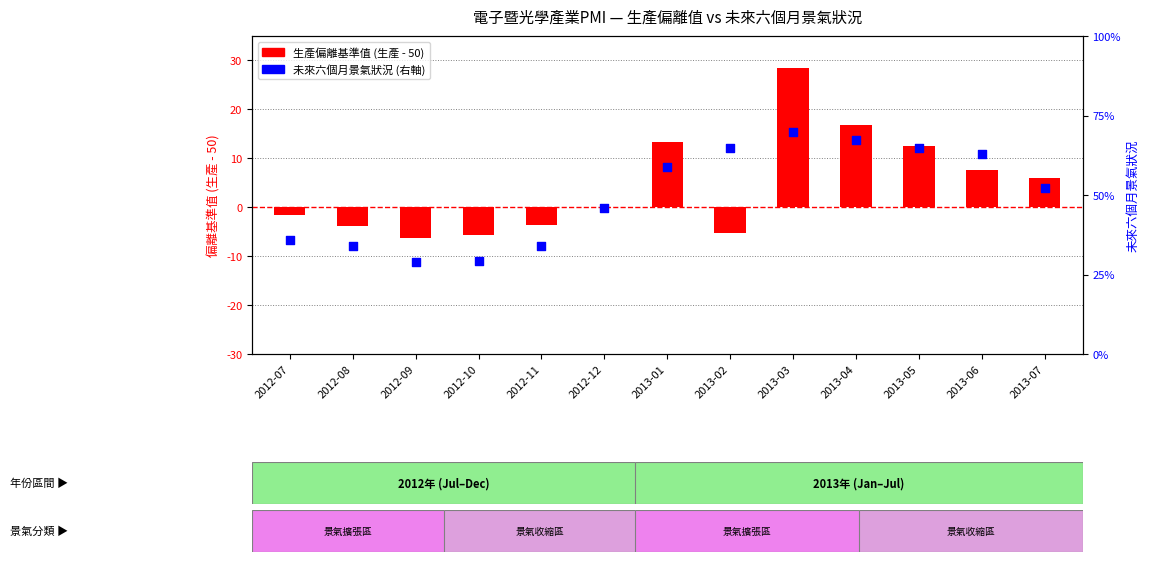

At which category is the sum across all series the highest?

2013-03